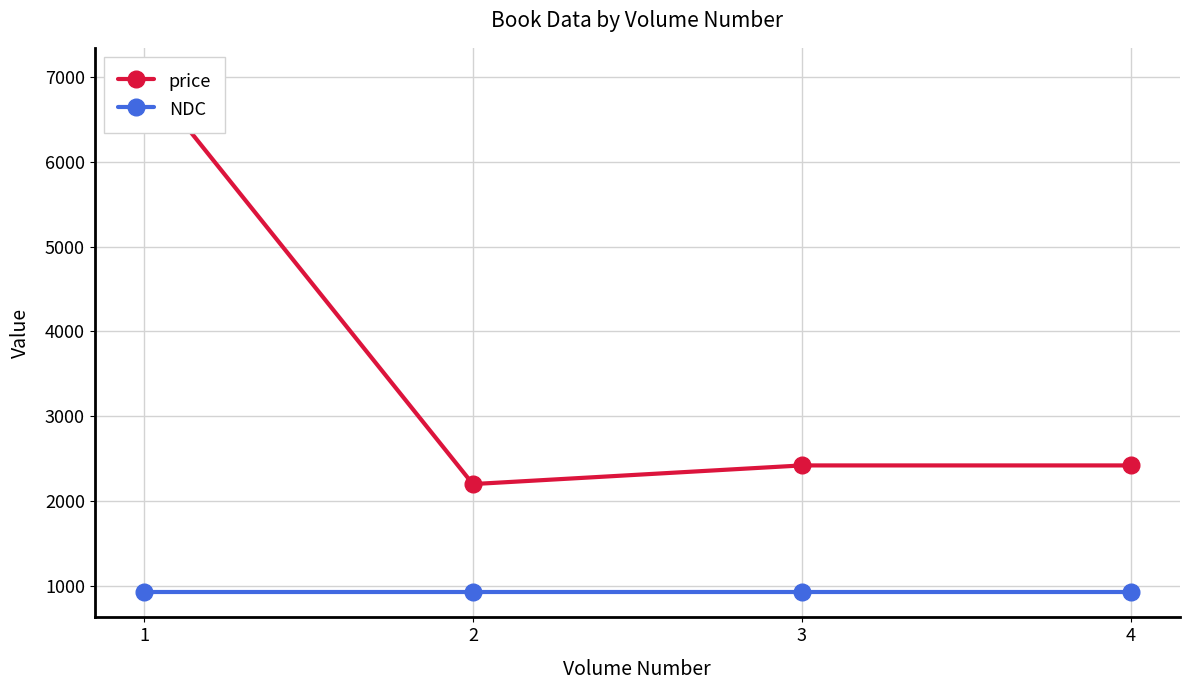

At which category is the sum across all series the highest?

1